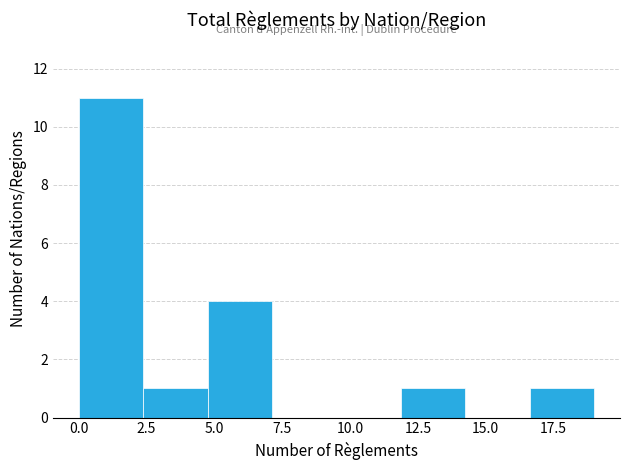

Reading left to right, list every bar in this chart as the range it spans on the x-axis followed by its height. Neither the bar edges nor the heights are printed on the chart, so give them approximately, as read against the axes.

0.0 to 2.5: 11
2.5 to 5.0: 1
5.0 to 7.0: 4
7.0 to 9.5: 0
9.5 to 12.0: 0
12.0 to 14.5: 1
14.5 to 16.5: 0
16.5 to 19.0: 1